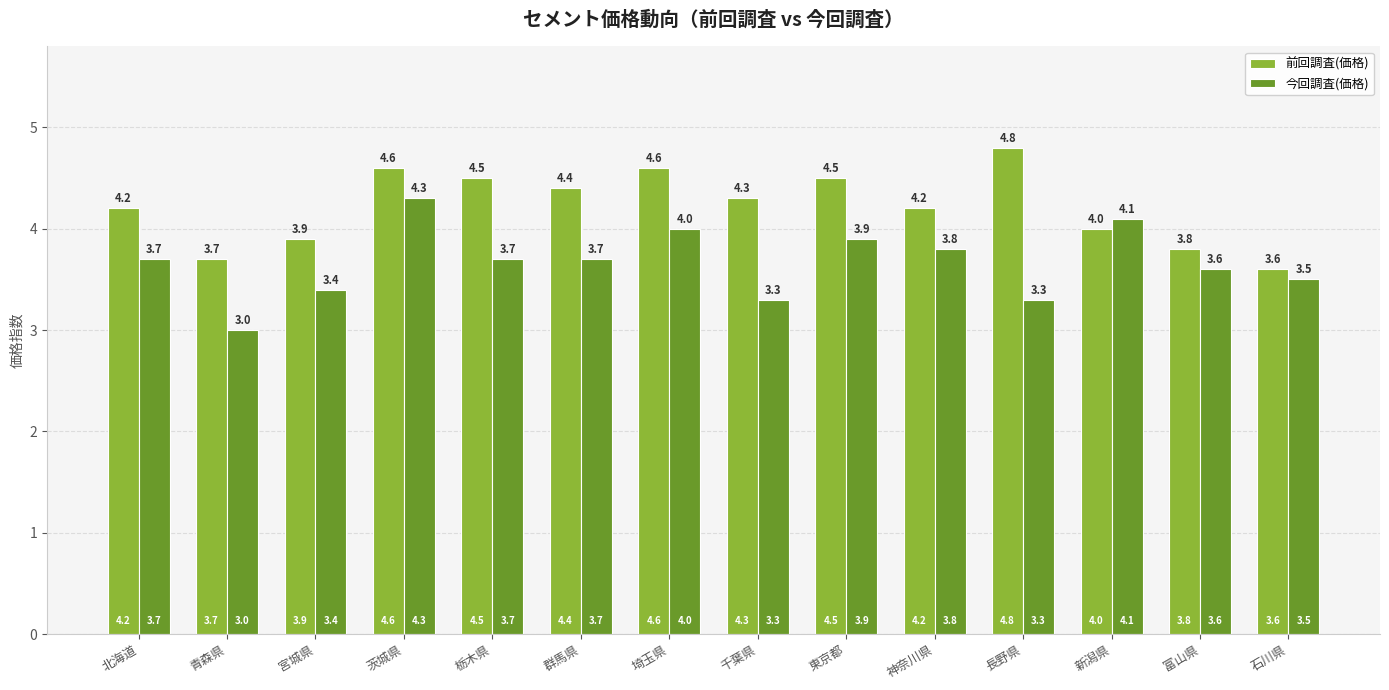

Does the chart contain any negative values?

No